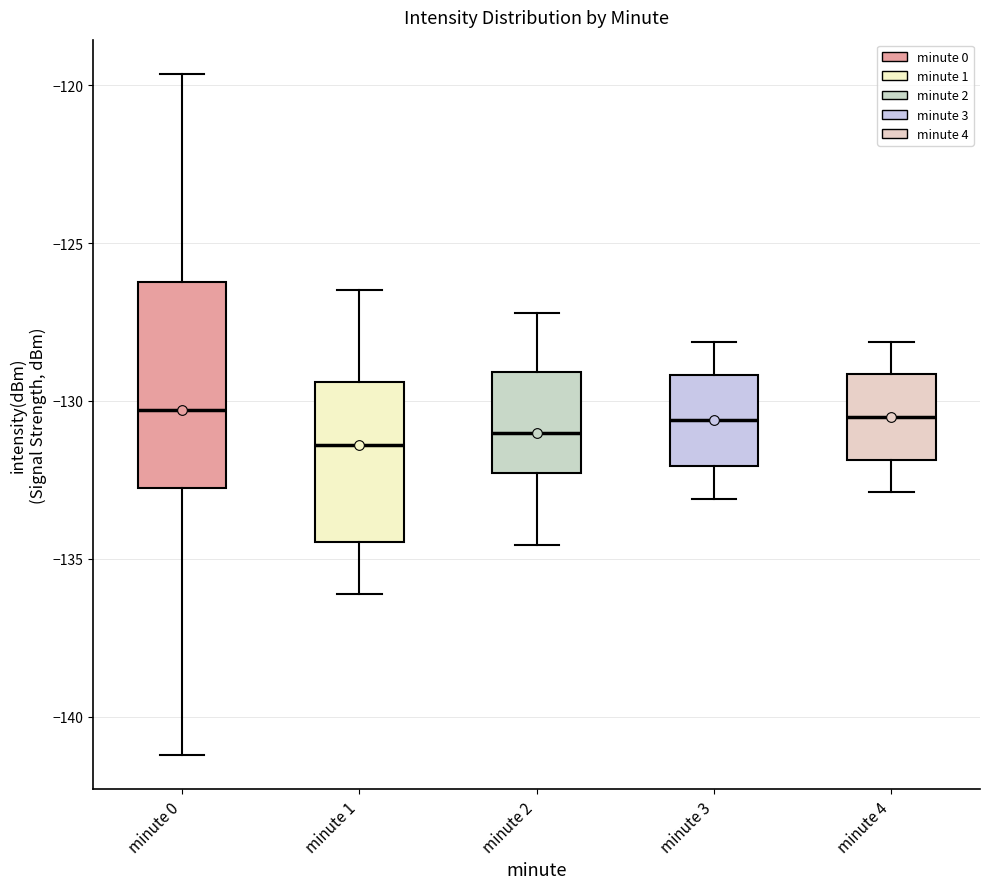

Where does the lower whisker of the box for minute 3 end on the y-axis? The values are not printed on the chart, so give them approximately, as read against the axis.

-133.0